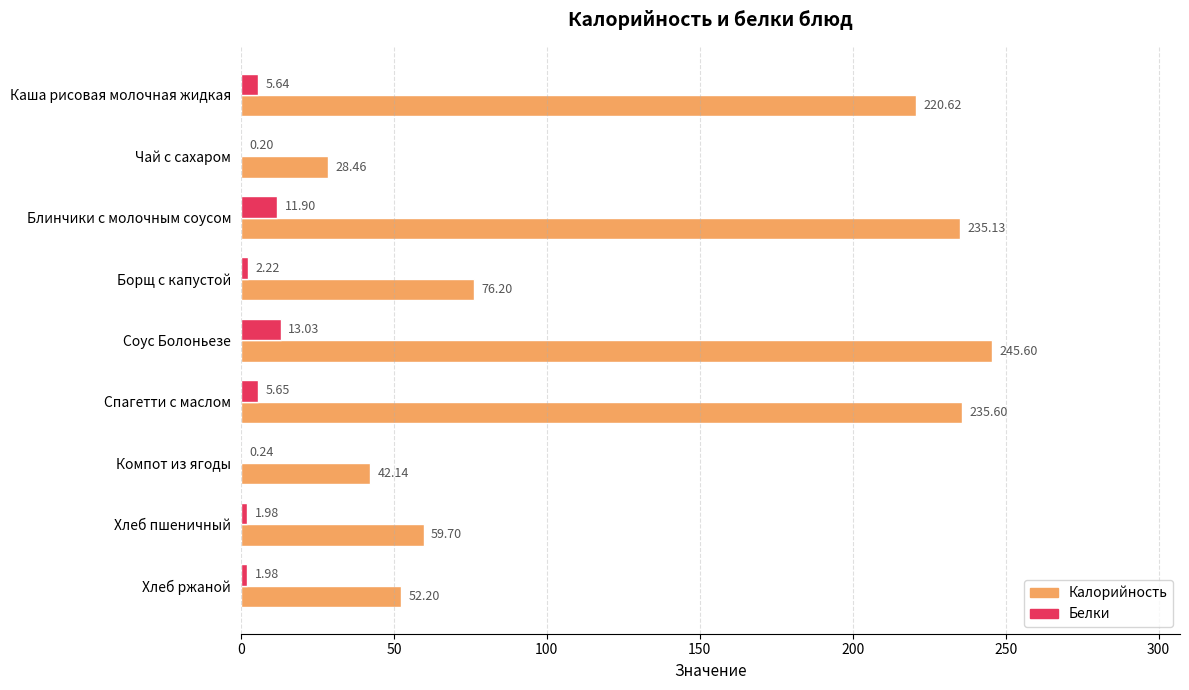

At which label is Калорийность closest to 137?

Борщ с капустой